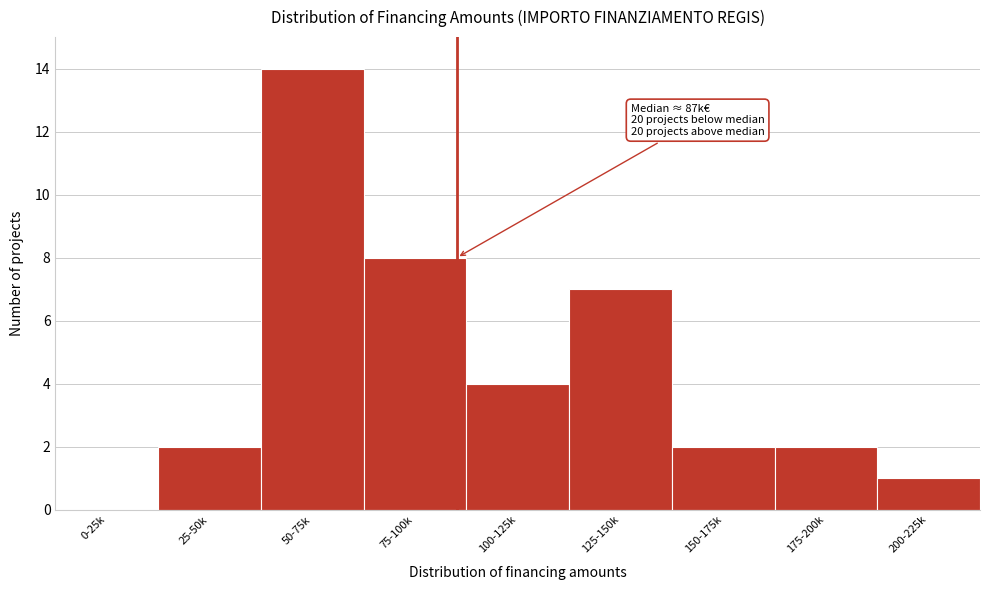

Reading left to right, extract all data points from this chart.

0-25k=0	25-50k=2	50-75k=14	75-100k=8	100-125k=4	125-150k=7	150-175k=2	175-200k=2	200-225k=1